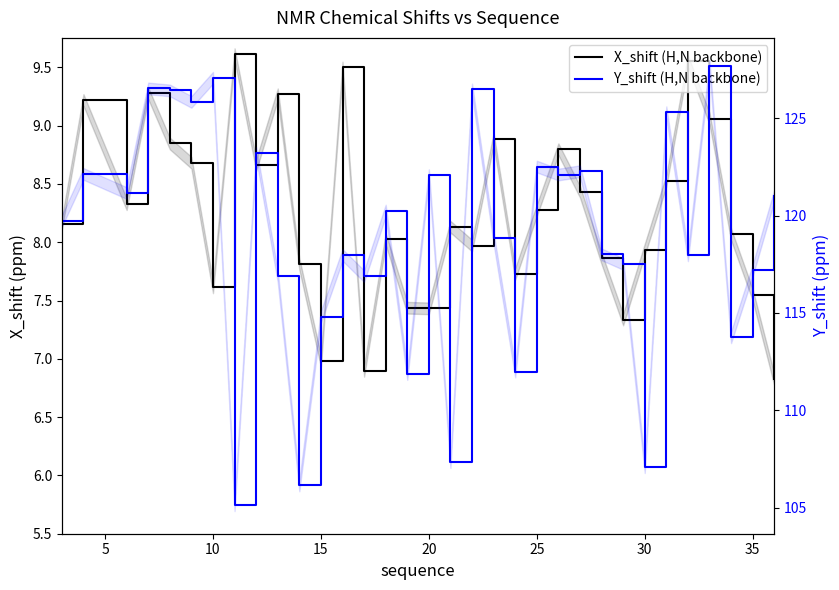

True or false: Y_shift (H,N backbone) and X_shift (H,N backbone) intersect in this chart.

False